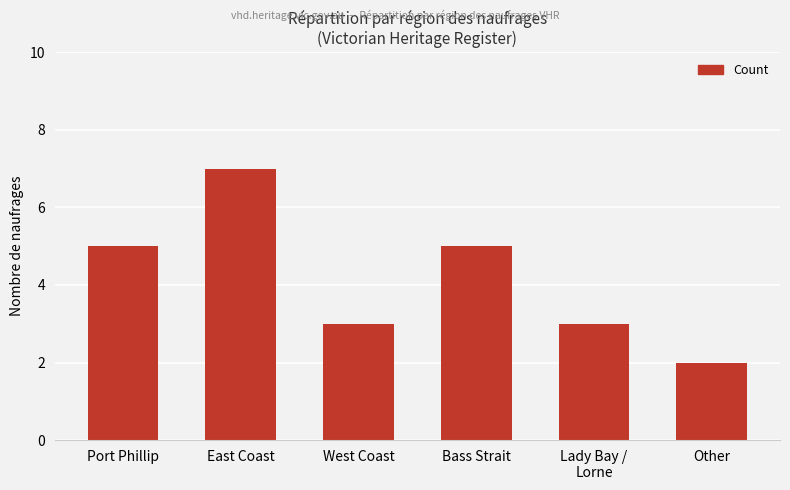

What is the label of the 1st bar from the right?

Other